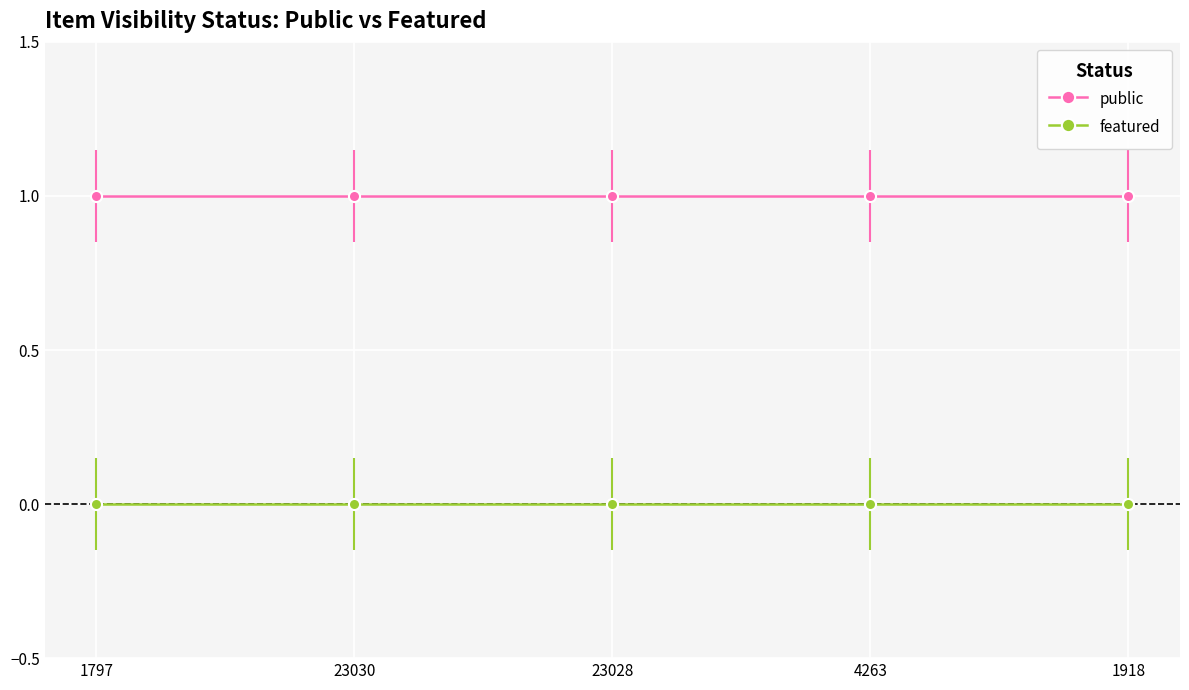

True or false: public and featured intersect in this chart.

False